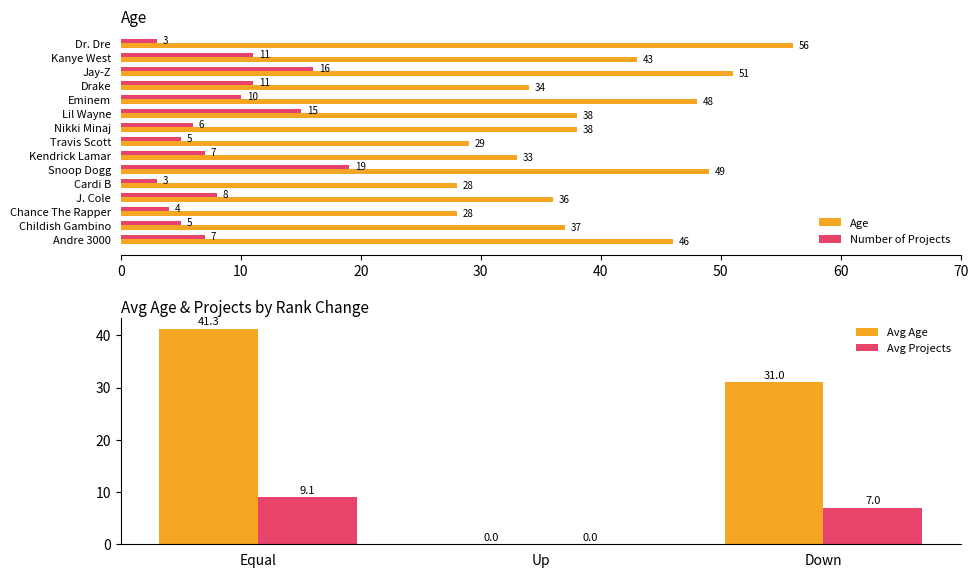

True or false: Number of Projects has a value of 11 at Andre 3000.

False